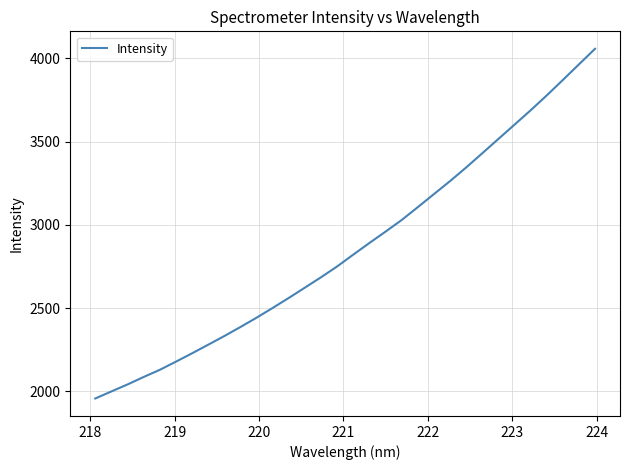

What is the smallest value displayed?

1957.1